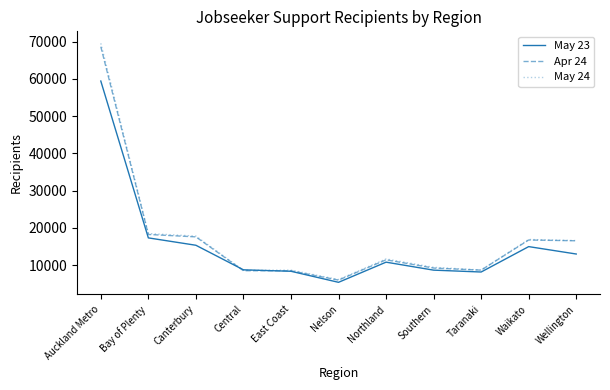

Read the Apr 24 value at Taranaki.

8634